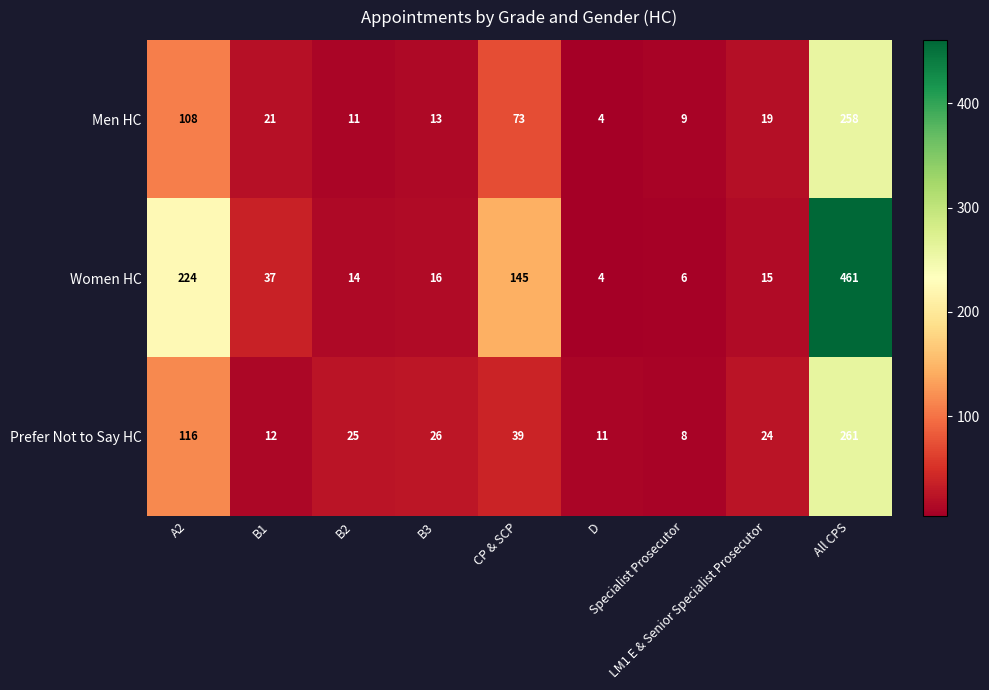

What is the sum of all Men HC values?

516